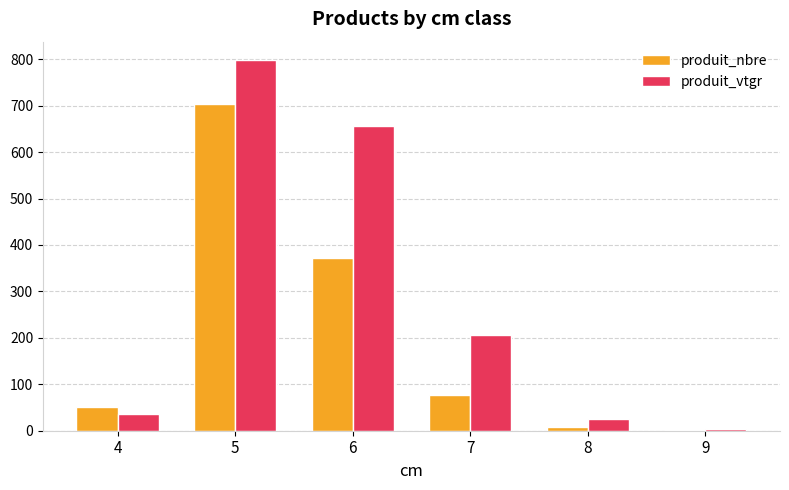

Between 4 and 5, which series saw the biggest shift?

produit_vtgr